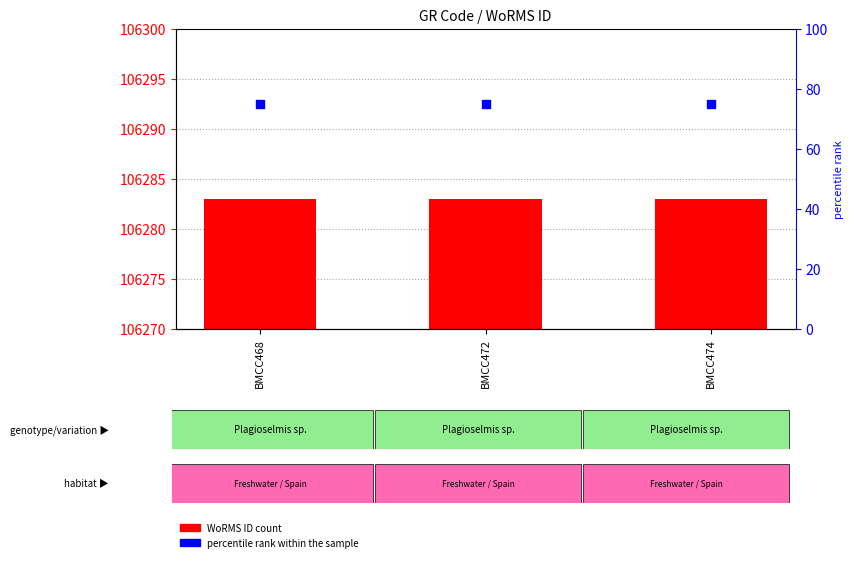

What are all the series names shown in the legend?

WoRMS ID, percentile rank within the sample